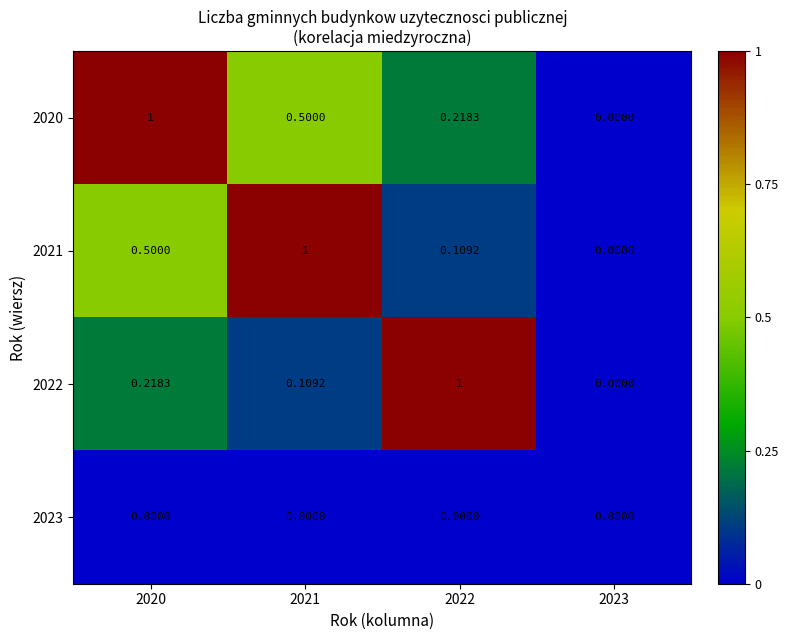

Reading left to right, transcribe all the data shown in this chart.

2020: 2020=1.0	2021=0.5	2022=0.2	2023=0.0
2021: 2020=0.5	2021=1.0	2022=0.1	2023=0.0
2022: 2020=0.2	2021=0.1	2022=1.0	2023=0.0
2023: 2020=0.0	2021=0.0	2022=0.0	2023=0.0